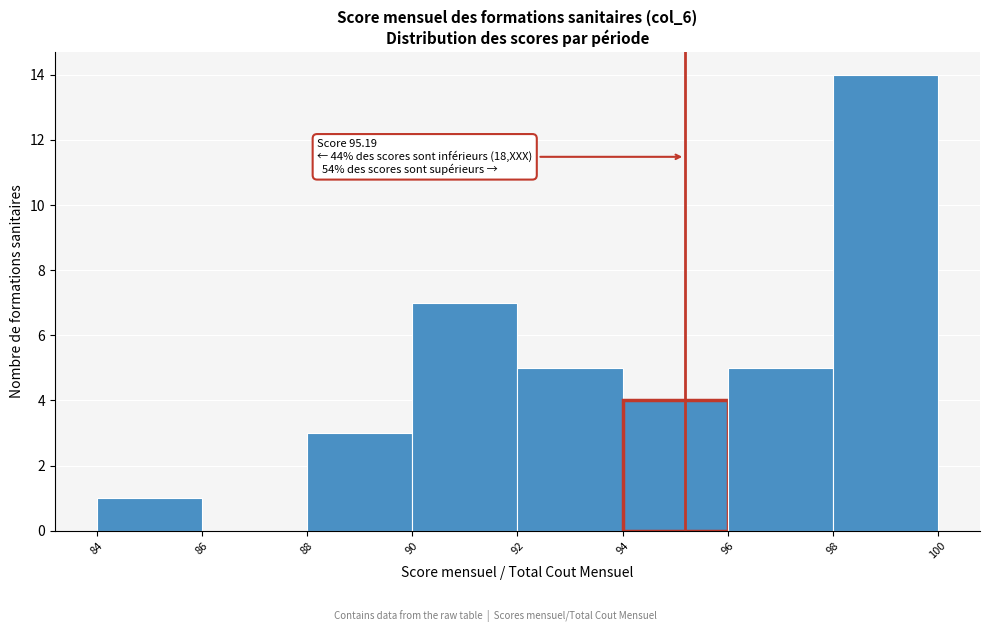

Which range on the x-axis has the tallest bar?

98 to 100